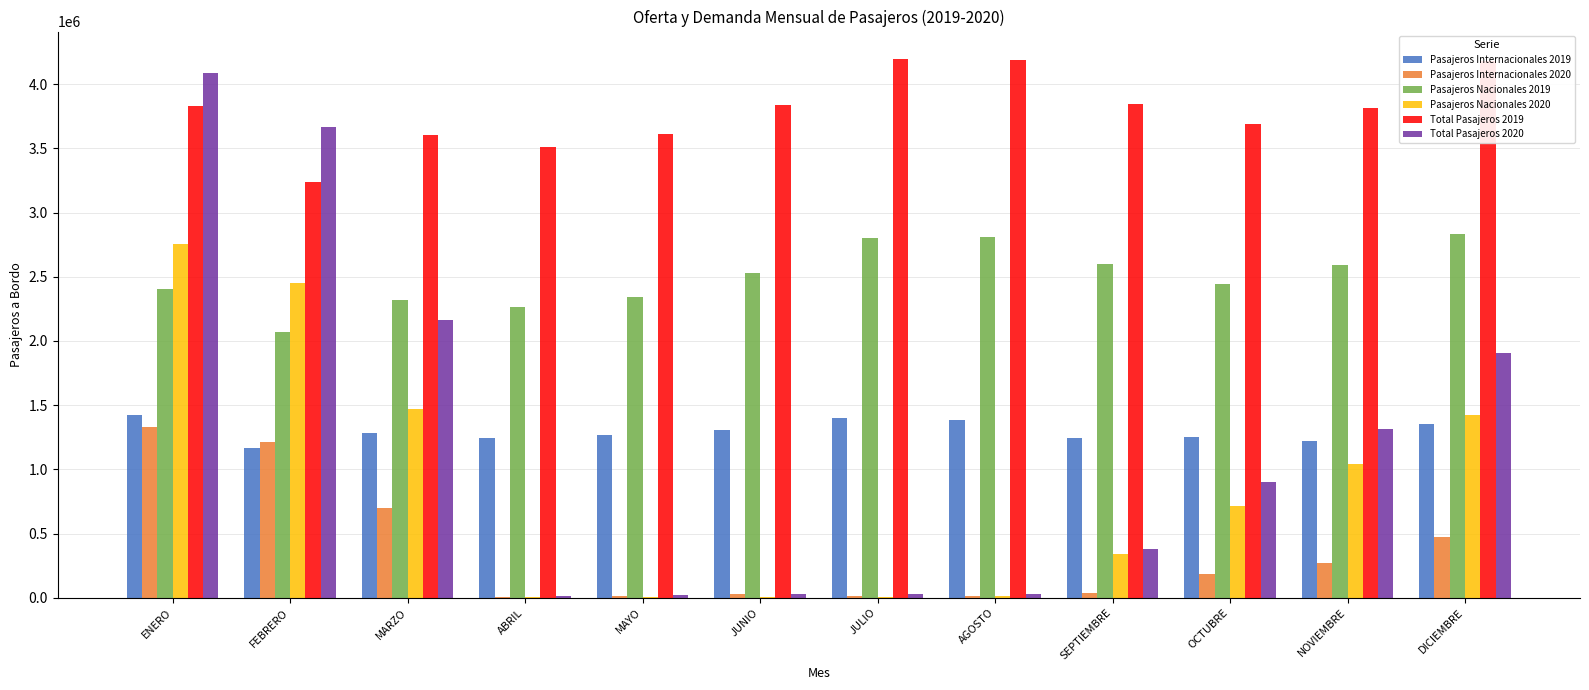

Is it true that Pasajeros Internacionales 2020 equals 696476 at MARZO?

True